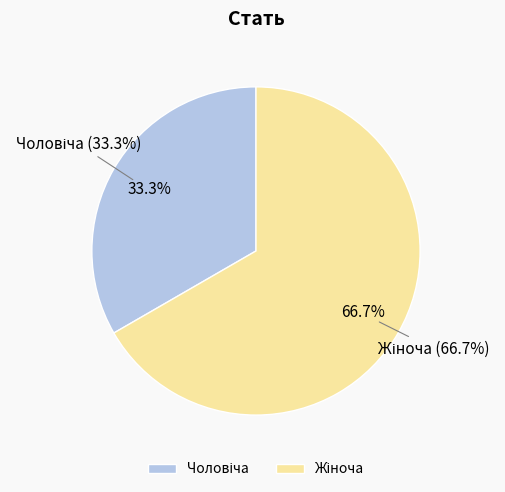

To the nearest percent, what is the combined percentage of Жіноча and Чоловіча?

100%